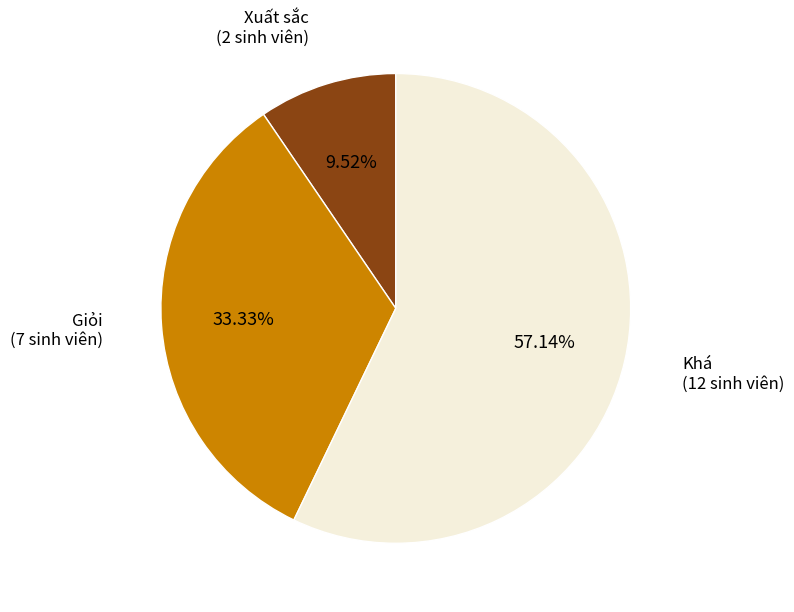

Is there any slice that represents more than half of the pie?

Yes